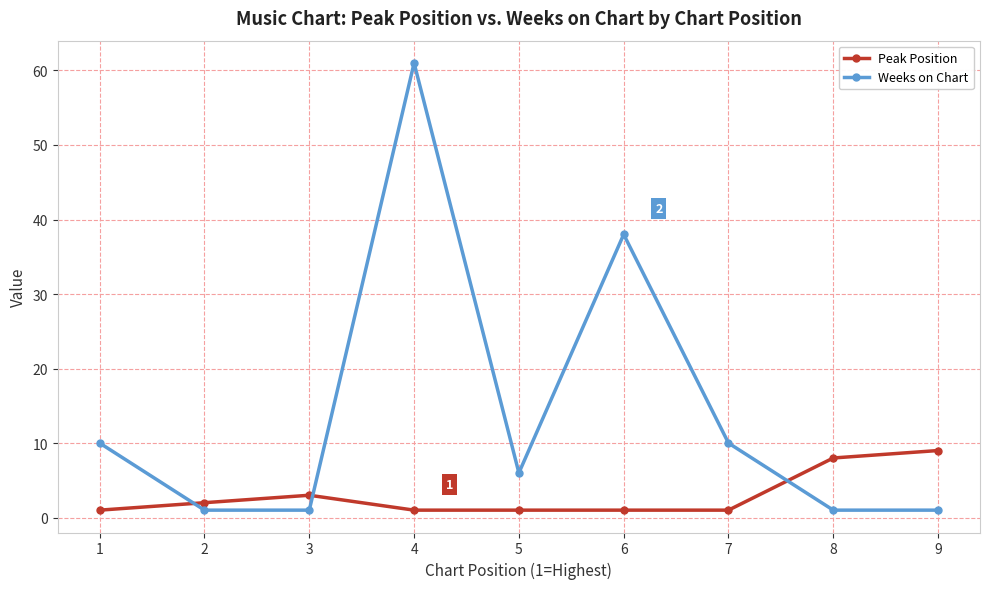

Is the value of Weeks on Chart at 5 greater than the value of Peak Position at 3?

Yes